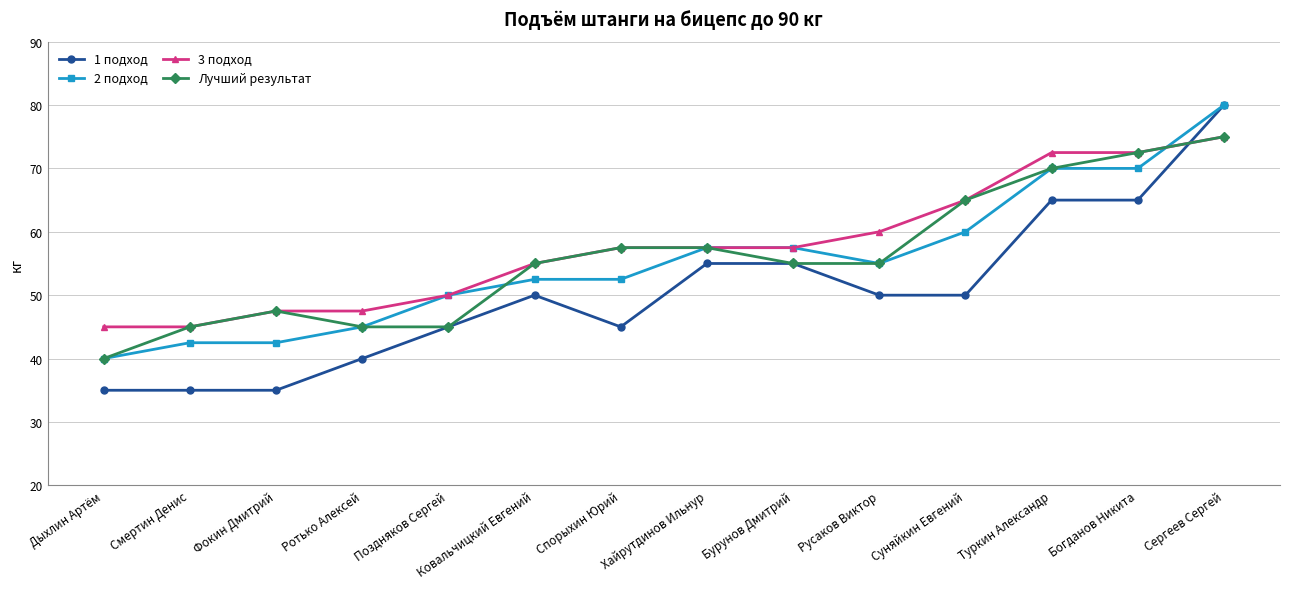

Is the value of Лучший результат at Туркин Александр greater than the value of 3 подход at Бурунов Дмитрий?

Yes